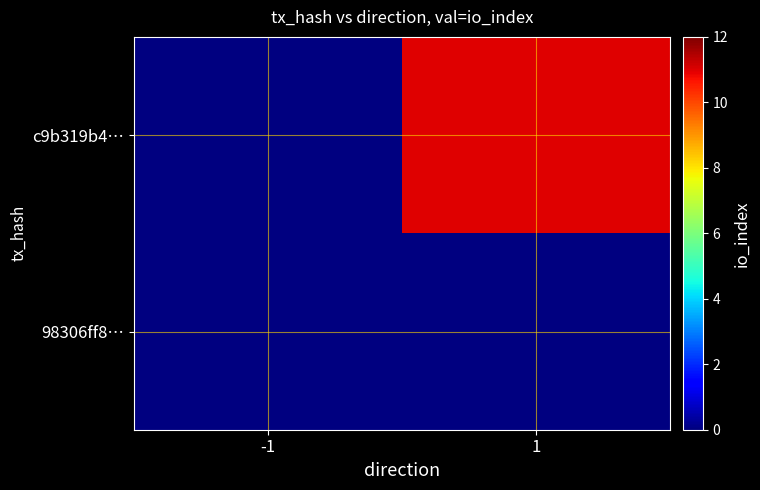

Is the value of 98306ff8… at 1 greater than the value of c9b319b4… at -1?

No